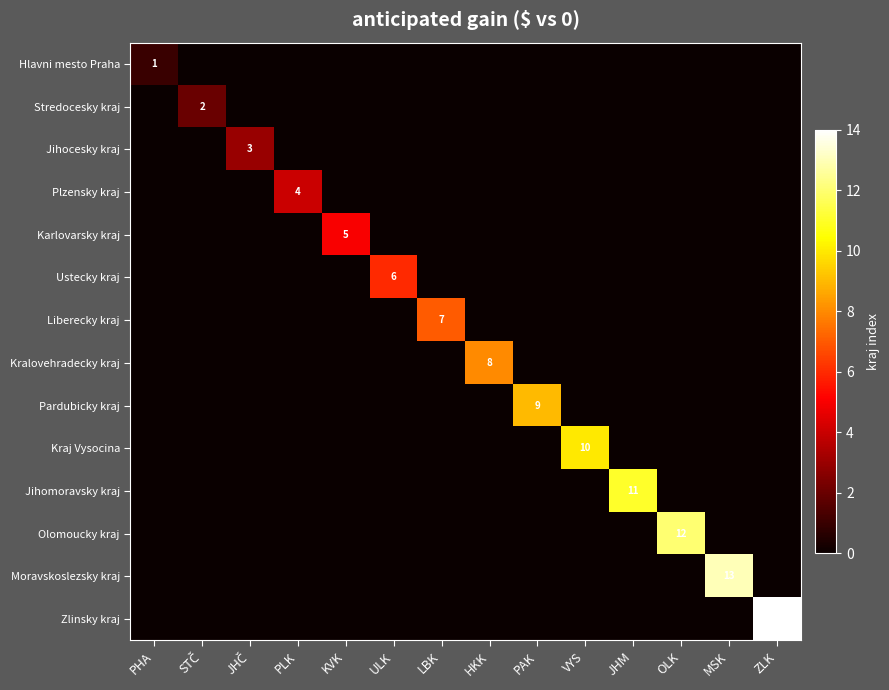

The value of Stredocesky kraj at VYS is 0. True or false?

True